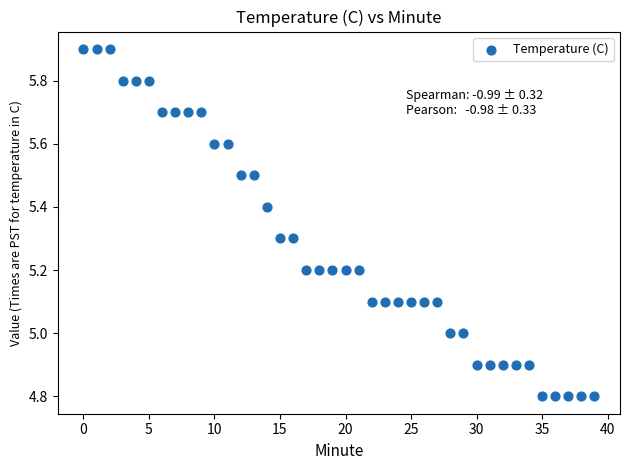

What is the range of Y values (max minus min)?

1.1